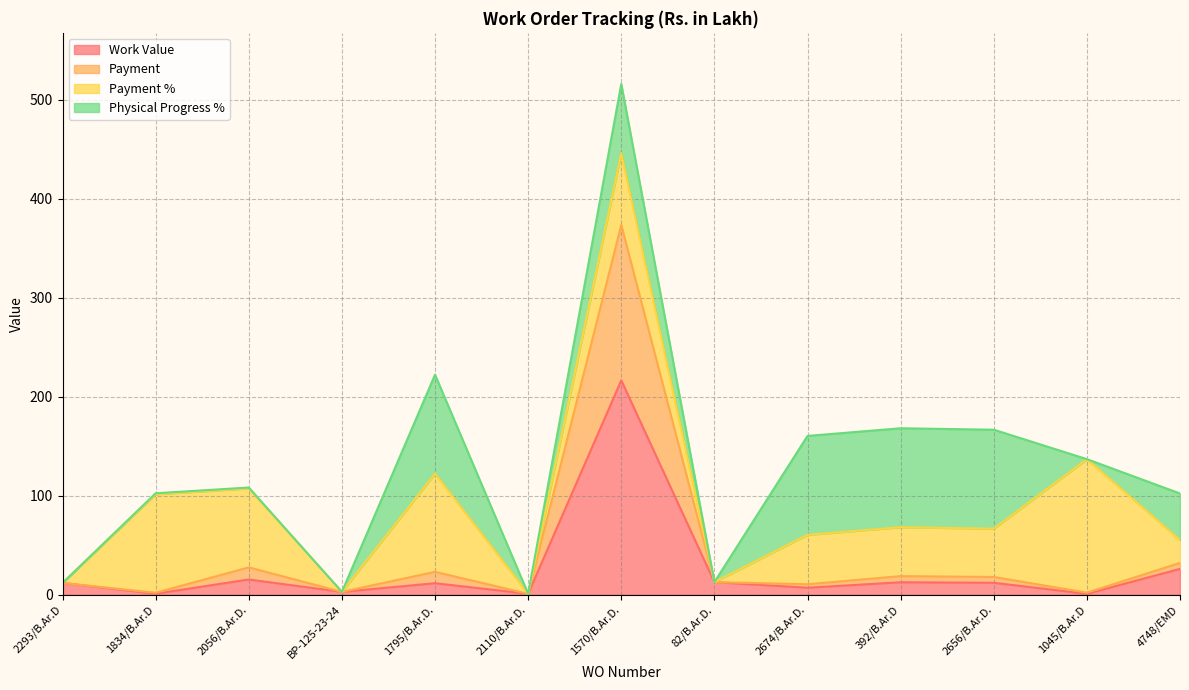

Which category has the highest value in the Work Value series?

1570/B.Ar.D.